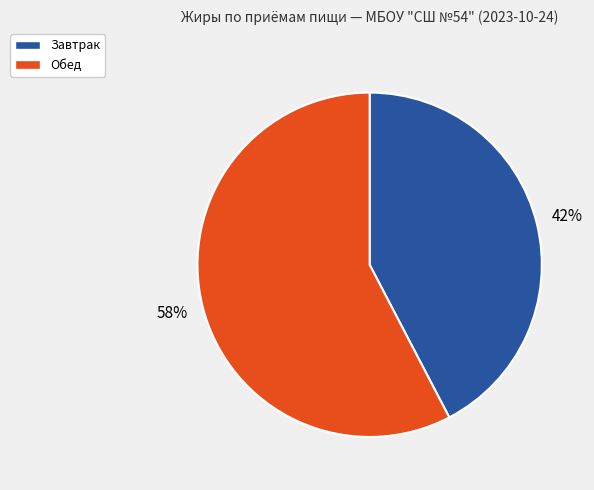

Is the sum of Завтрак and Обед greater than half?

Yes